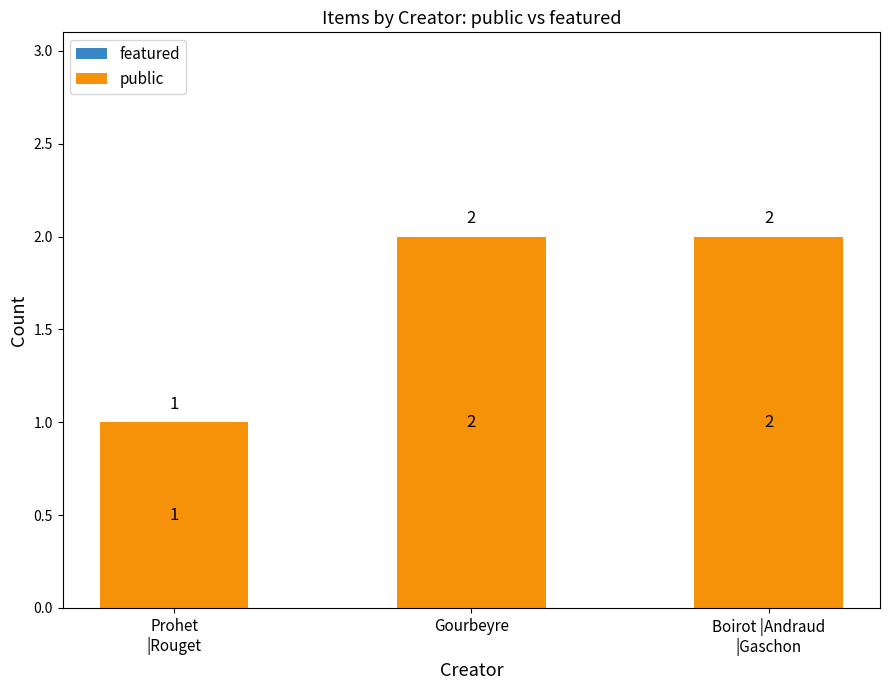

The value at Gourbeyre is 1. True or false?

False